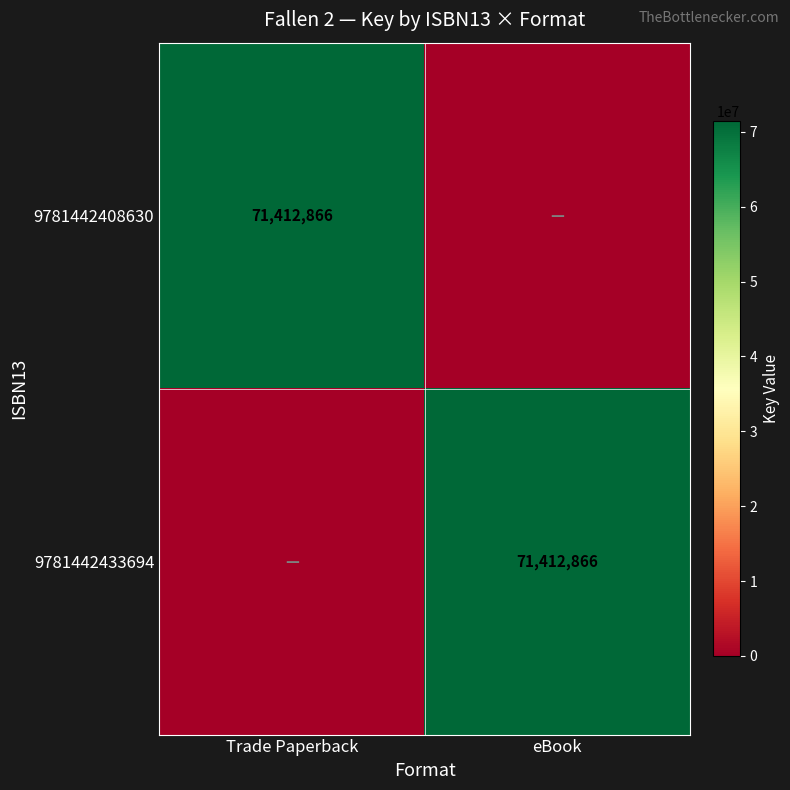

What is the difference between the highest and lowest values at Trade Paperback?

71412866